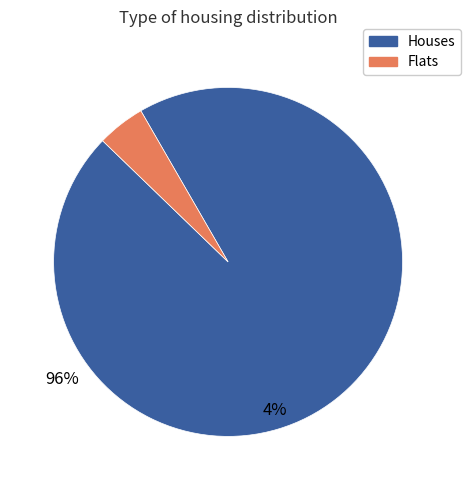

Is there a majority slice in this chart?

Yes